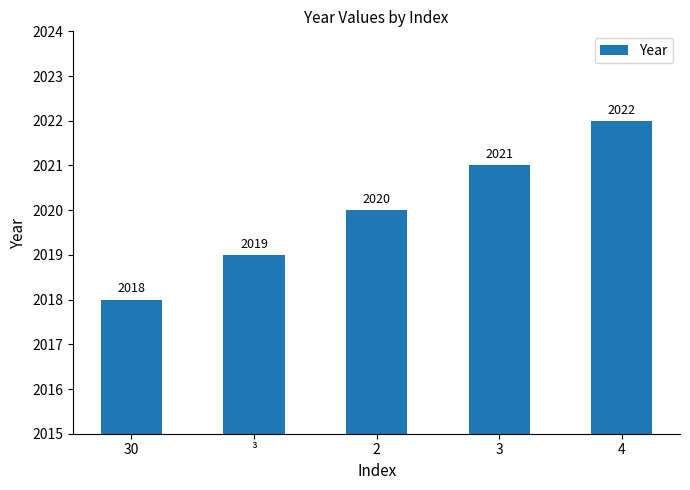

Reading left to right, list all the values displayed in this chart.

2018	2019	2020	2021	2022